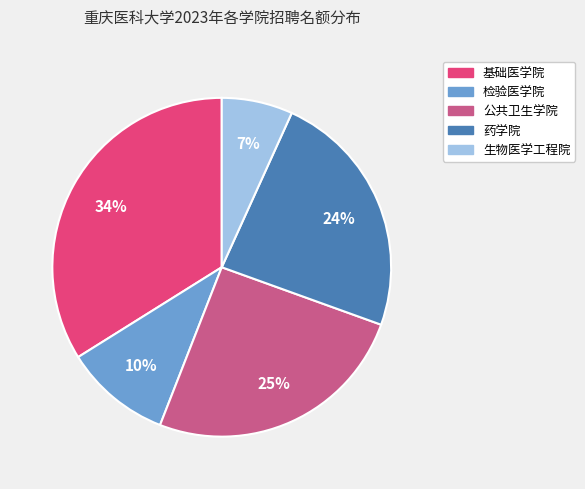

Between 生物医学工程院 and 公共卫生学院, which is larger?

公共卫生学院